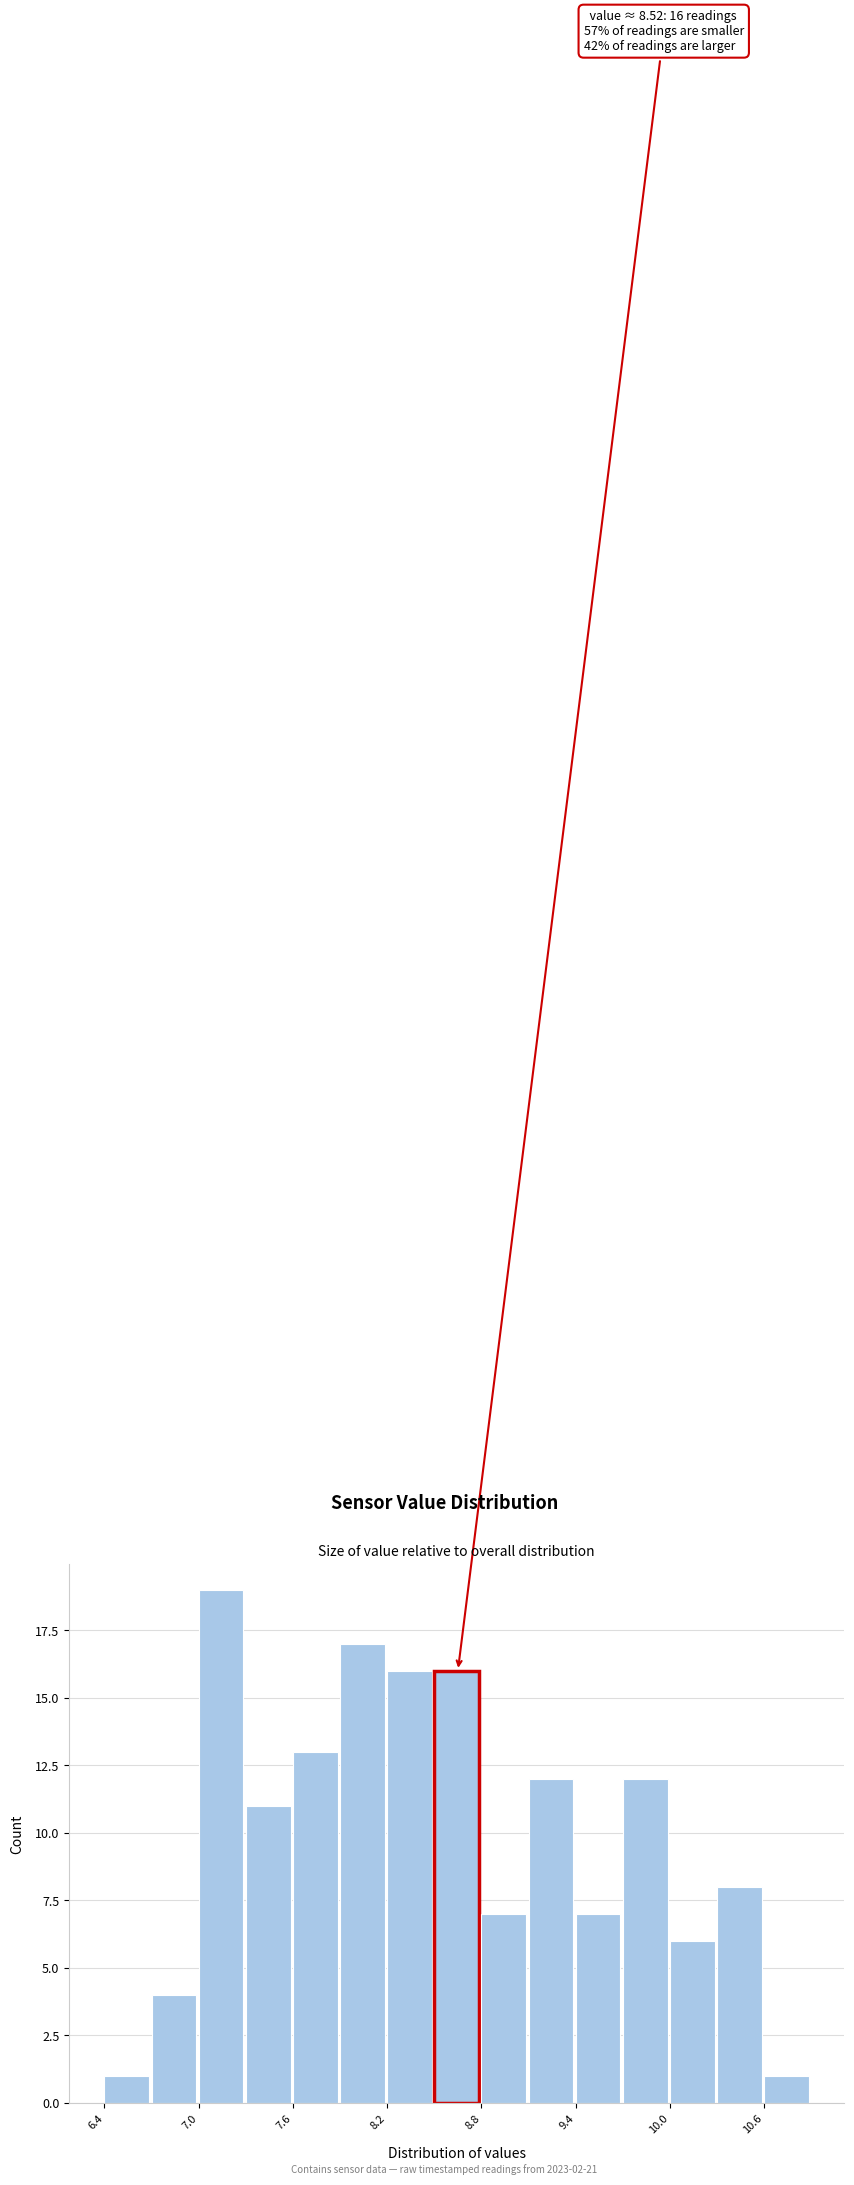

Read against the x-axis, roughly where is the centre of the tallest bar?

7.1